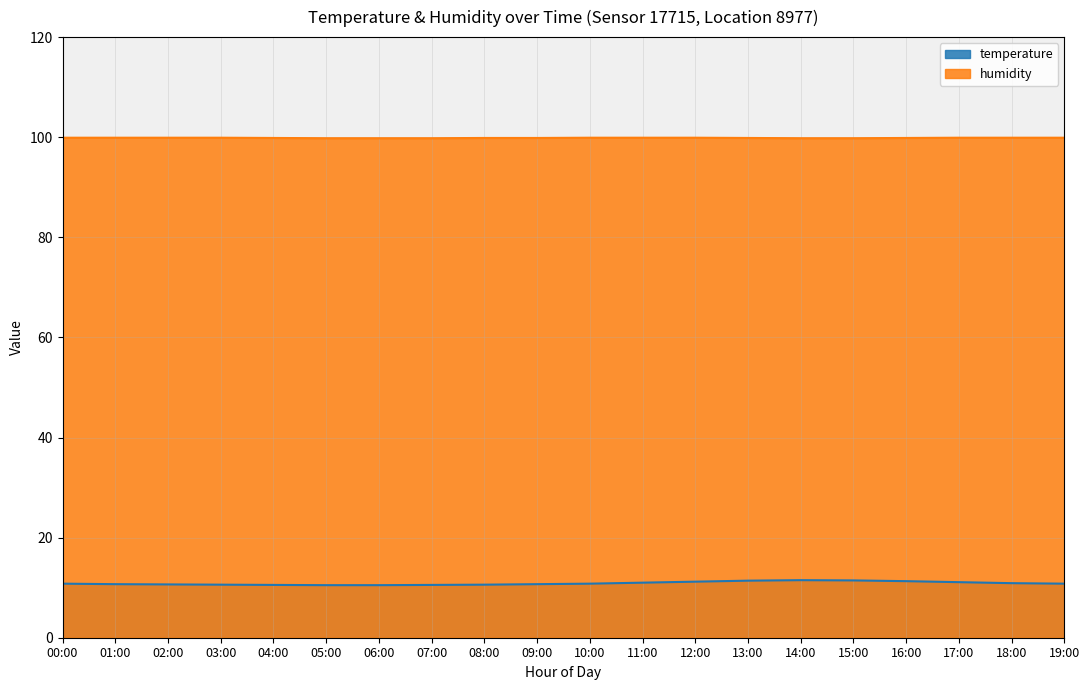

What is the label of the 20th point from the left?

19:00